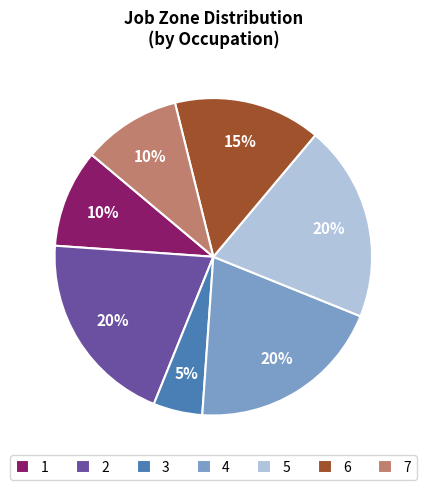

How many slices are in this pie chart?

7